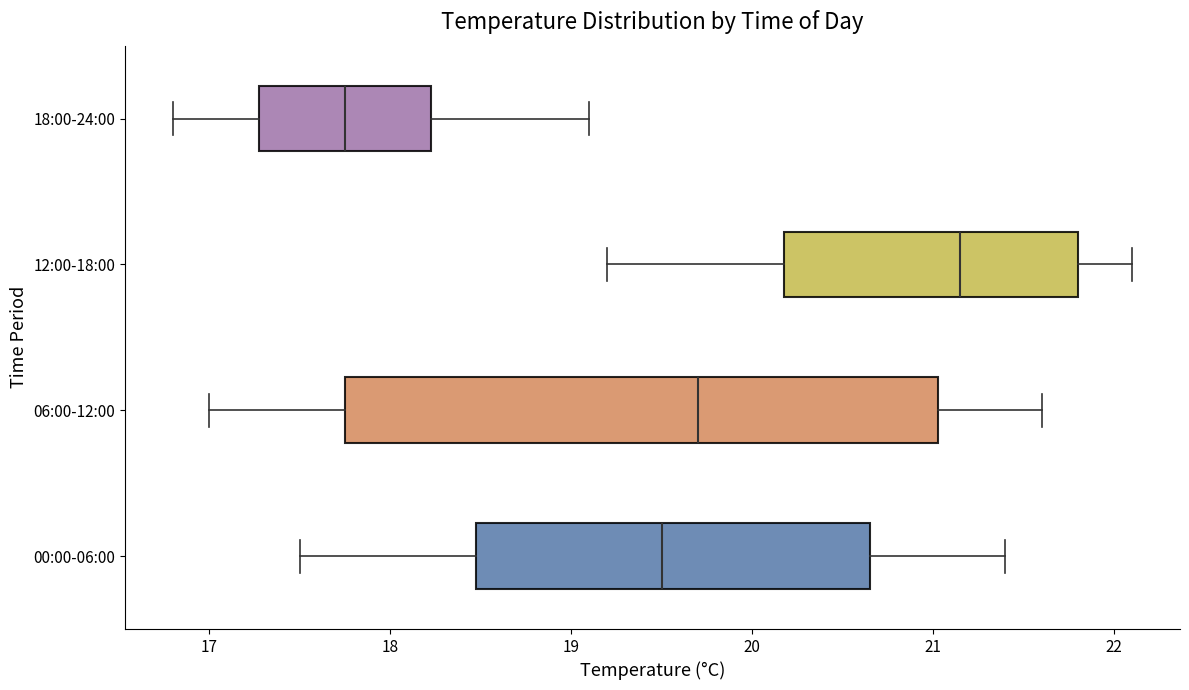

Which box has the furthest to the left median line?

18:00-24:00